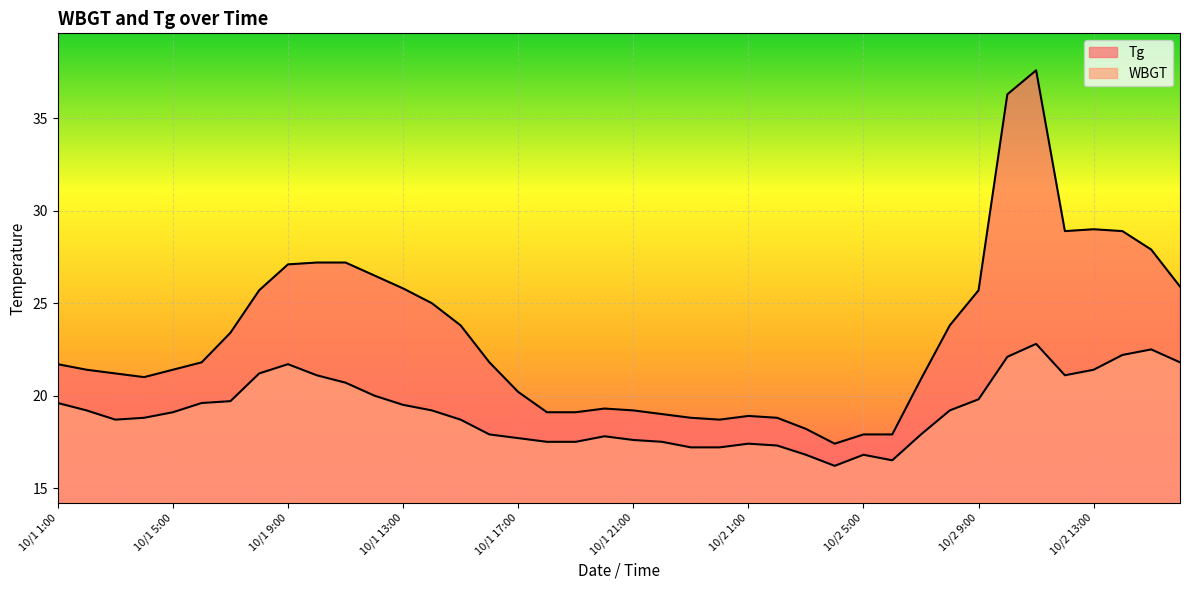

Which series has the largest total across all categories?

Tg